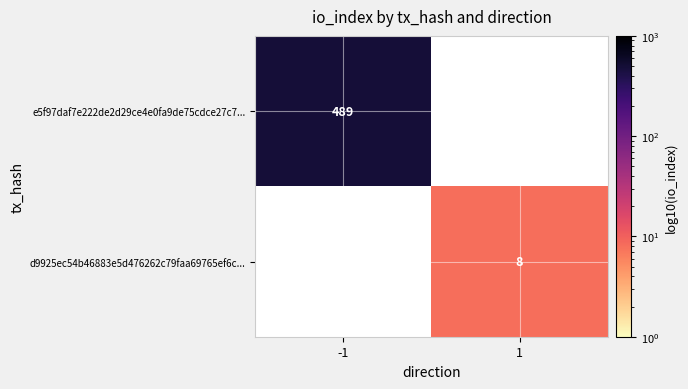

The e5f97daf7e222de2d29ce4e0fa9de75cdce27c7... series shows 176.7 at -1. True or false?

False